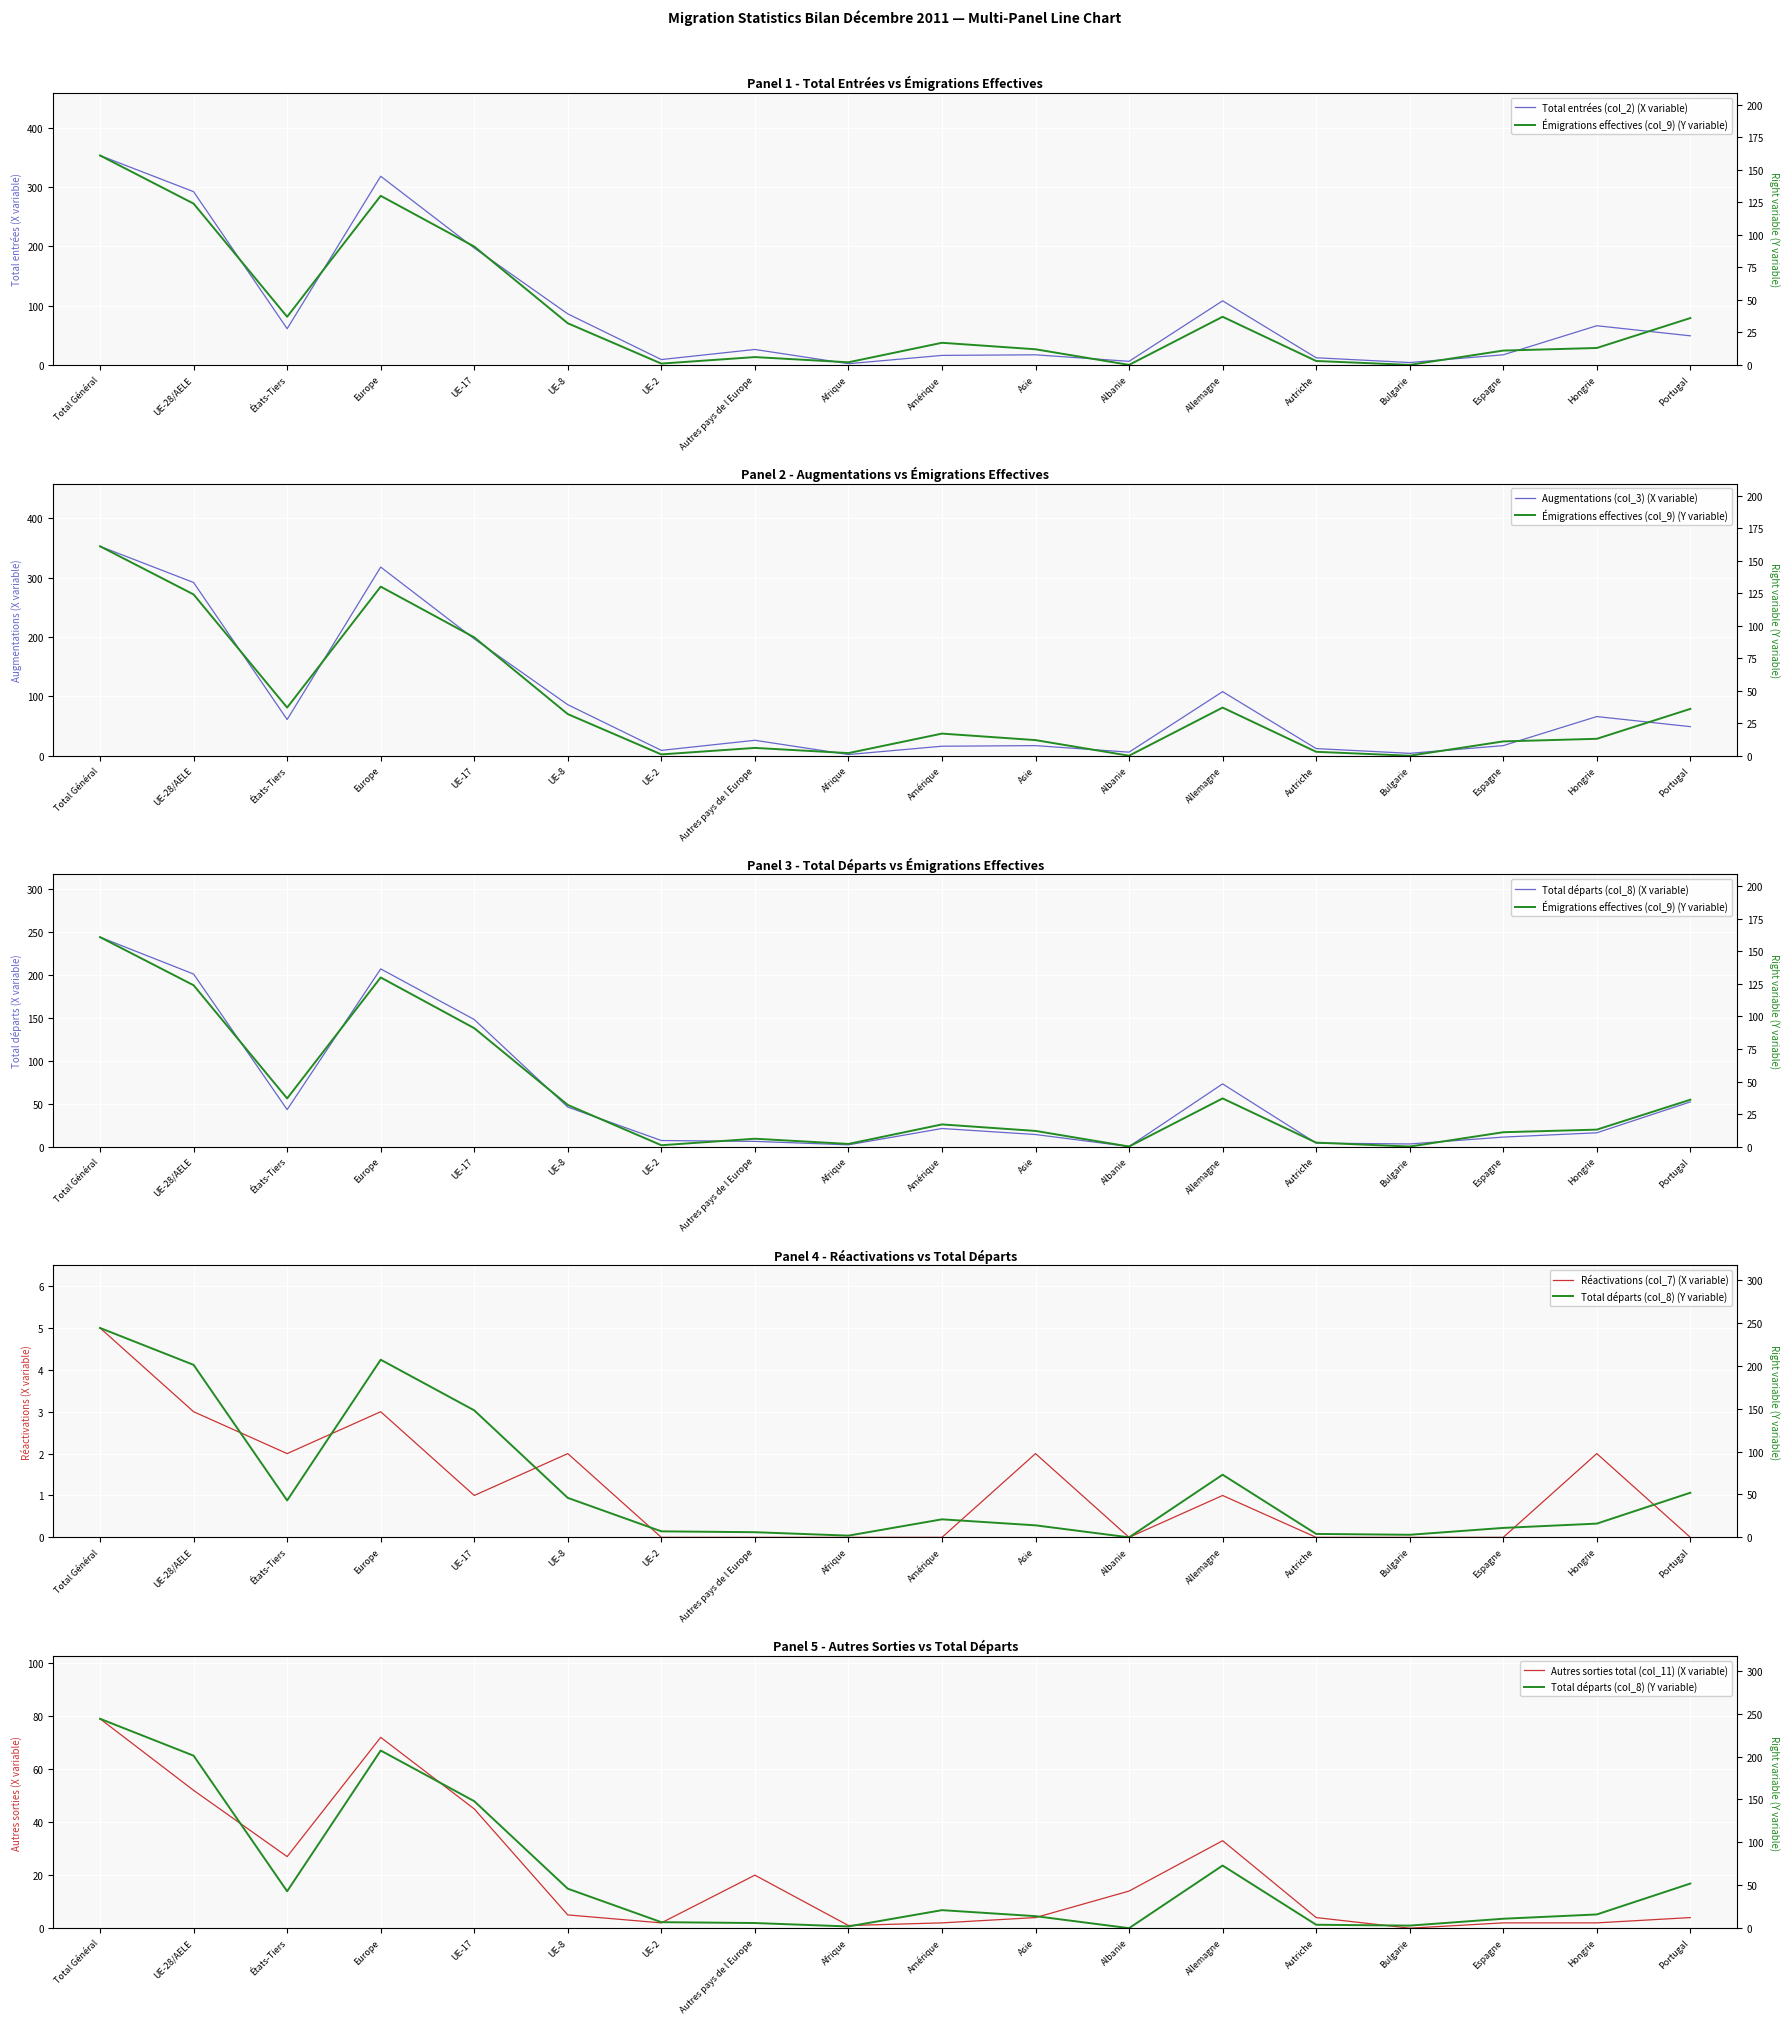

Which series has the largest total across all categories?

Total entrées (col_2)